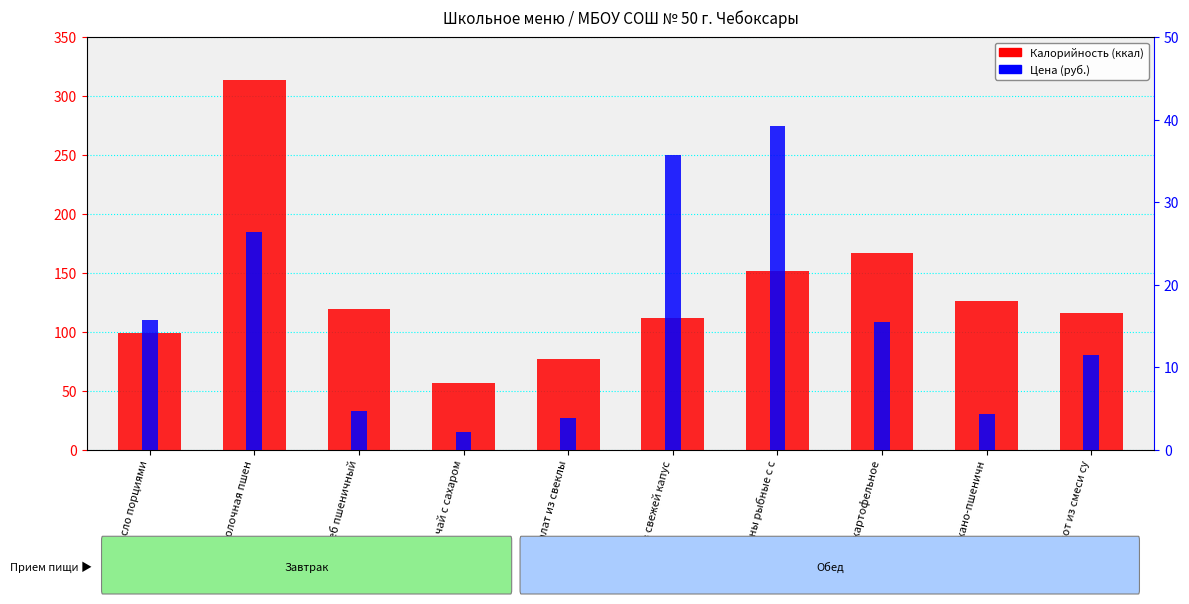

Rank the series at чай с сахаром from lowest to highest value.

Цена (руб.), Калорийность (ккал)